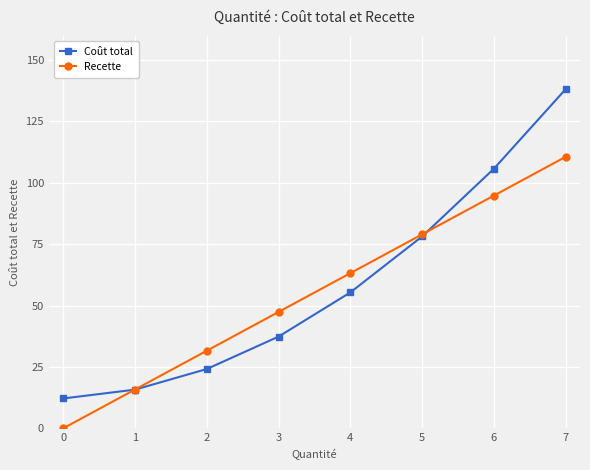

List the labels in order of Recette value, smallest first.

0, 1, 2, 3, 4, 5, 6, 7